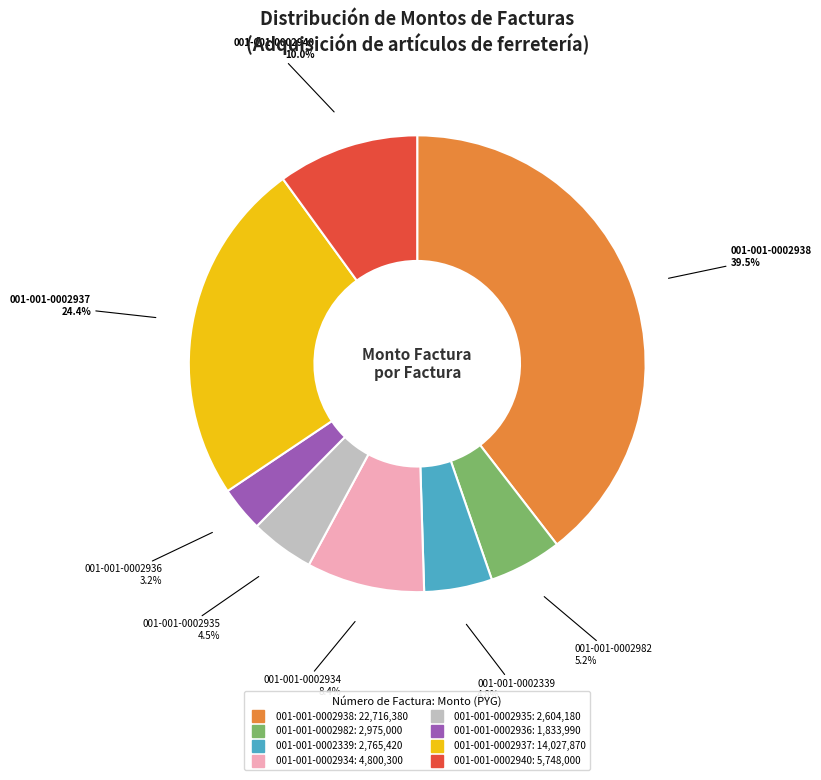

Is 001-001-0002935 the majority of the pie?

No